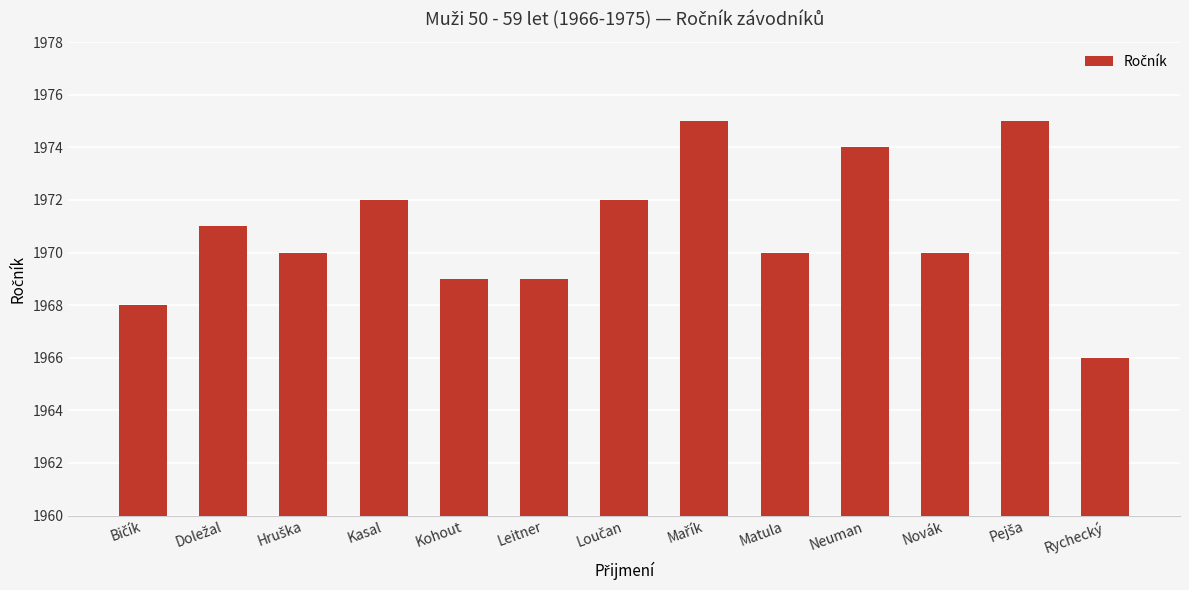

What is the value of the 6th bar from the left?

1969